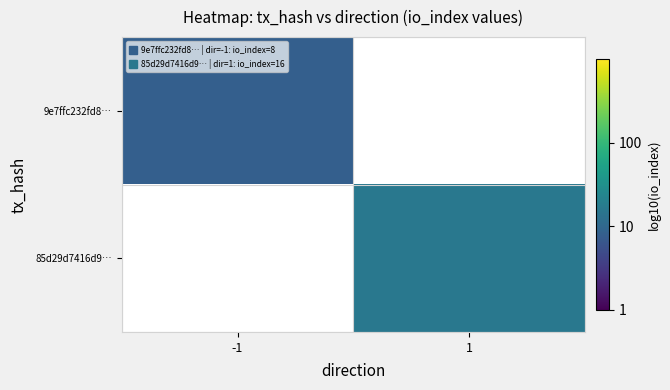

List the series in order of their overall mean, highest first.

9e7ffc232fd8…, 85d29d7416d9…